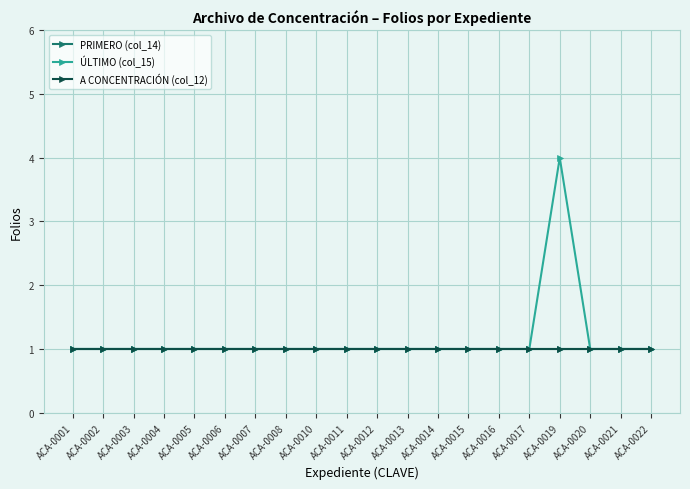

Is this an area chart (filled region under the line)?

No